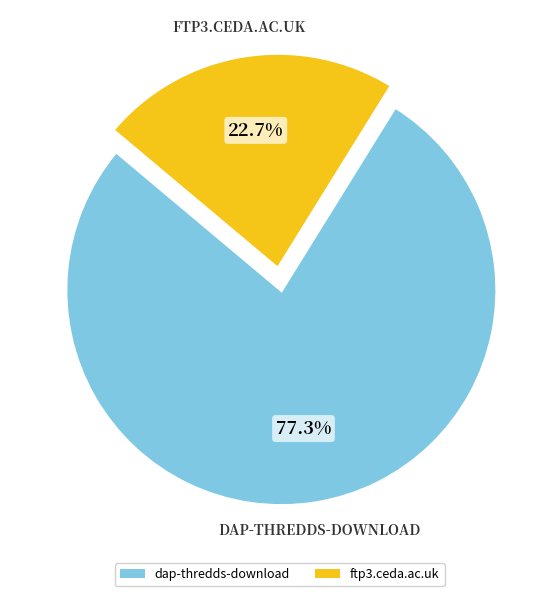

Which category accounts for the majority?

dap-thredds-download